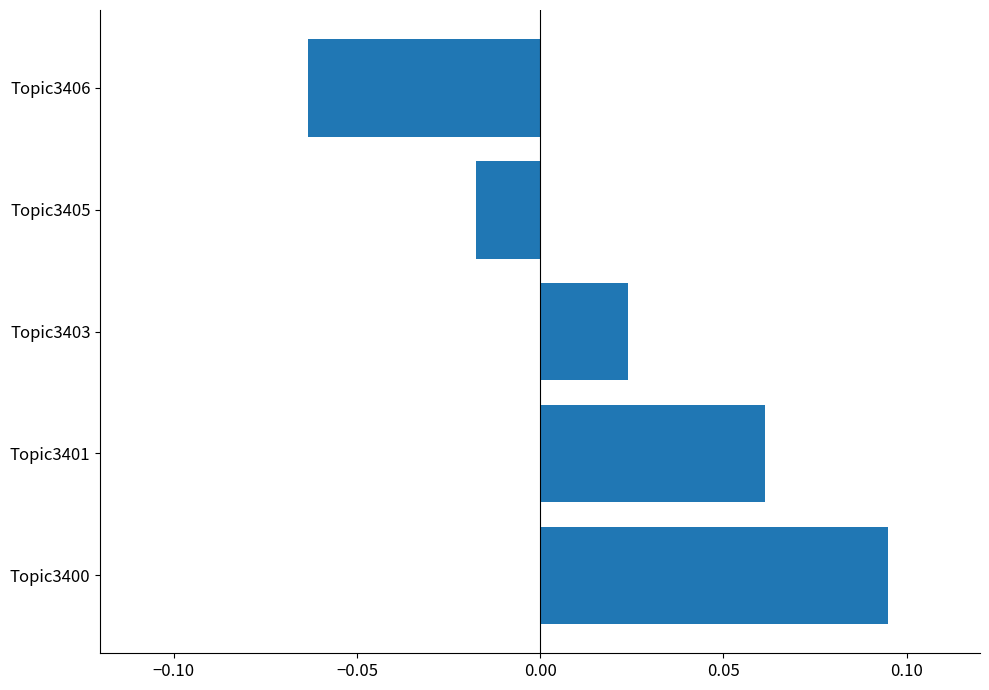

Rank the categories by value from lowest to highest.

Topic3406, Topic3405, Topic3403, Topic3401, Topic3400